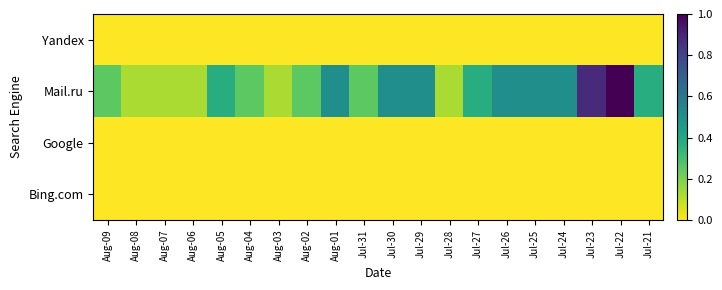

What is the difference between the highest and lowest values at Aug-05?

0.4